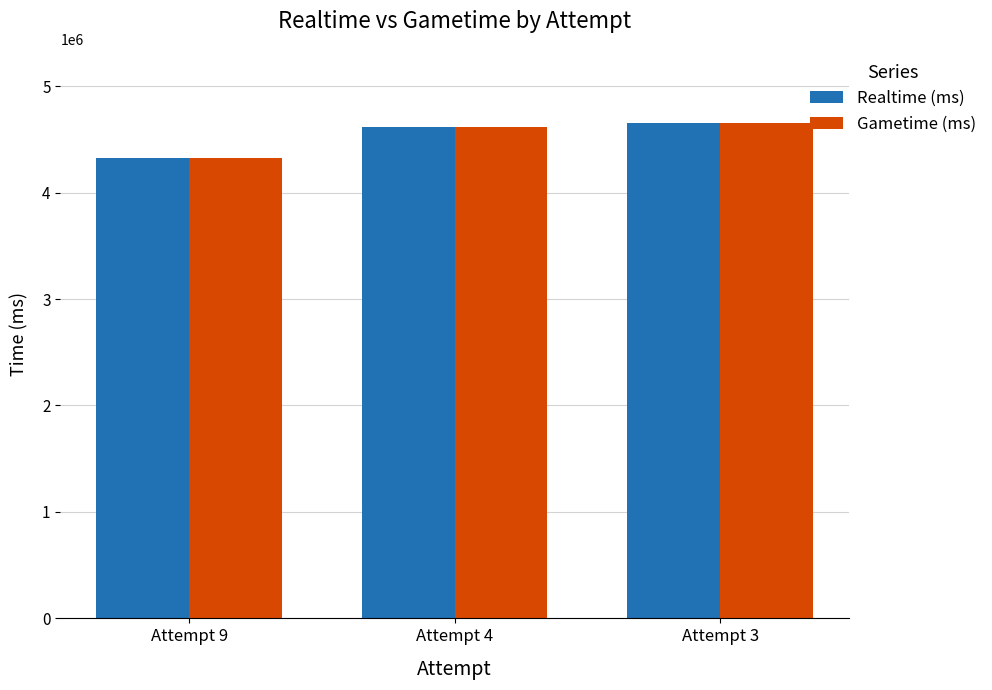

What is the sum of all Realtime (ms) values?

13592798